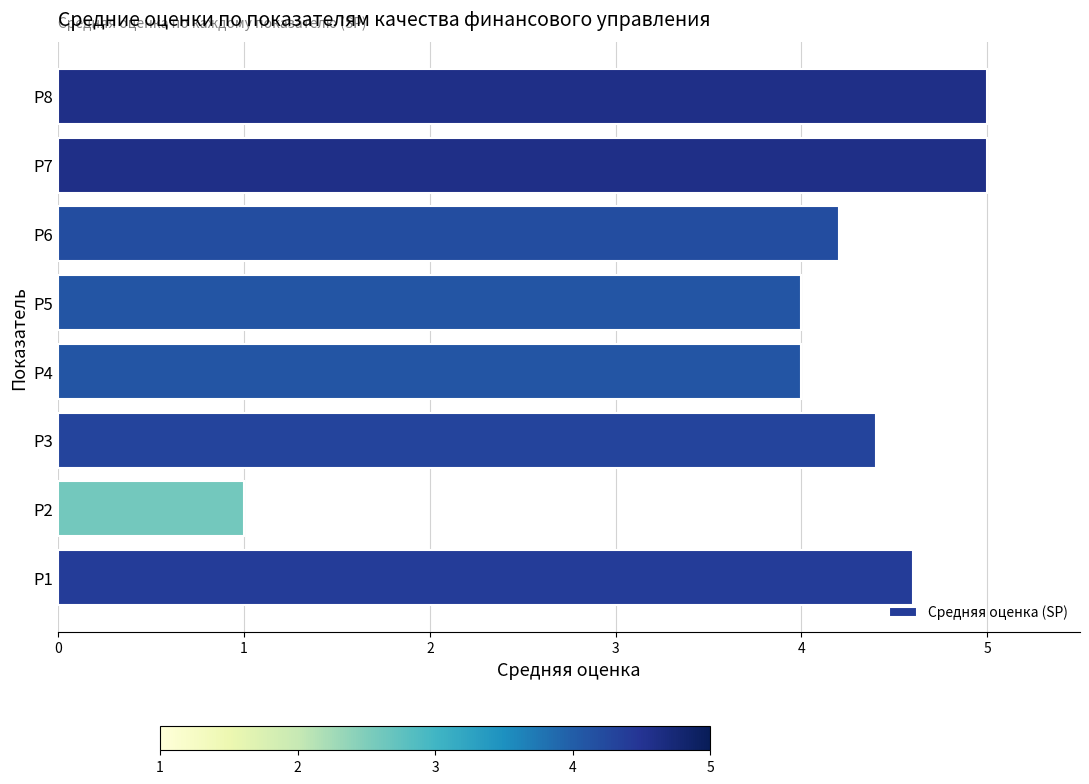

What is the greatest value displayed?

5.0